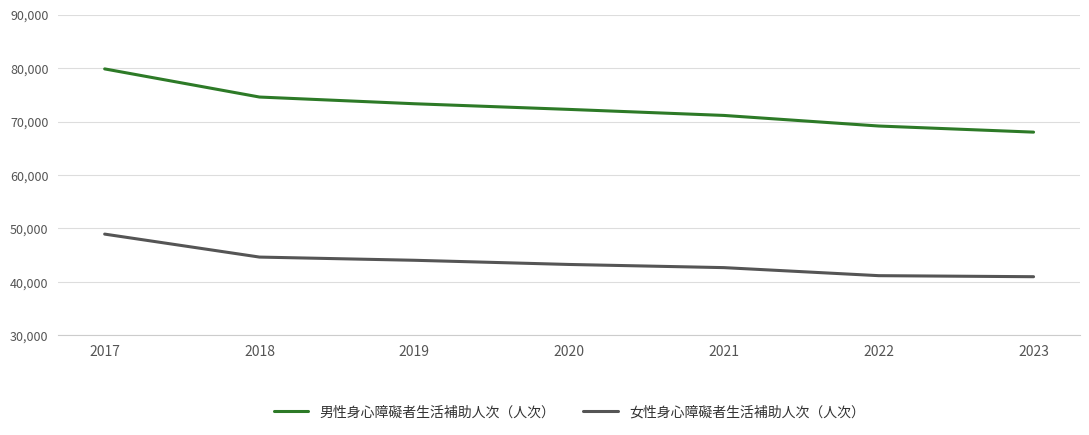

What is the difference between the 男性身心障礙者生活補助人次（人次） values at 2017 and 2020?

7581